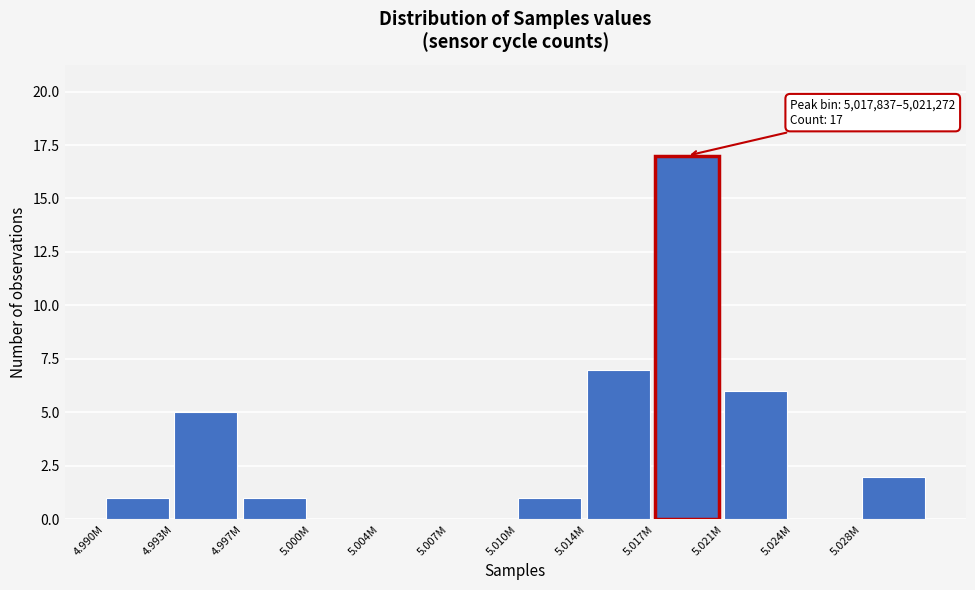

Reading left to right, list all the values displayed in this chart.

4.990M=1	4.993M=5	4.997M=1	5.000M=0	5.004M=0	5.007M=0	5.010M=1	5.014M=7	5.017M=17	5.021M=6	5.024M=0	5.028M=2